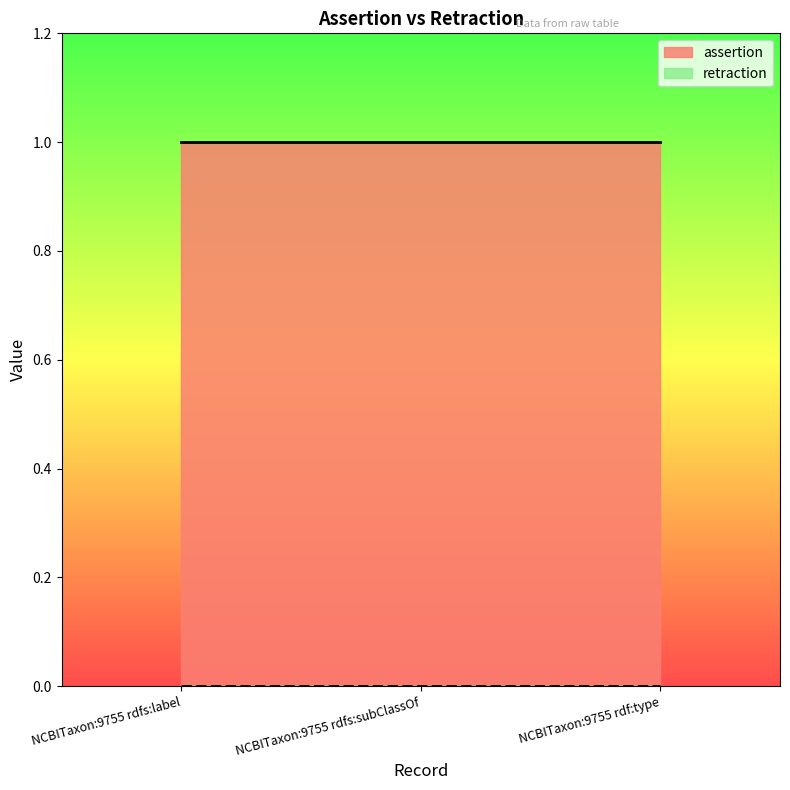

What position from the right is NCBITaxon:9755 rdfs:subClassOf?

2